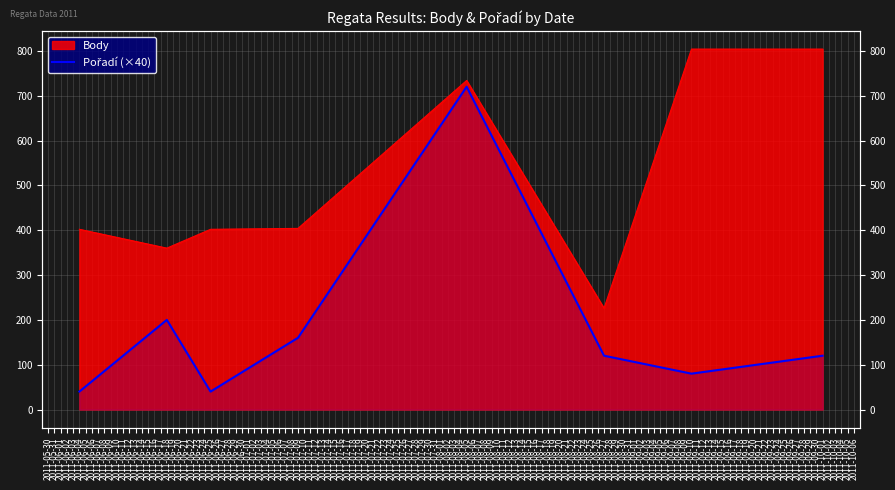

Reading left to right, transcribe all the data shown in this chart.

40	200	40	160	720	120	80	120